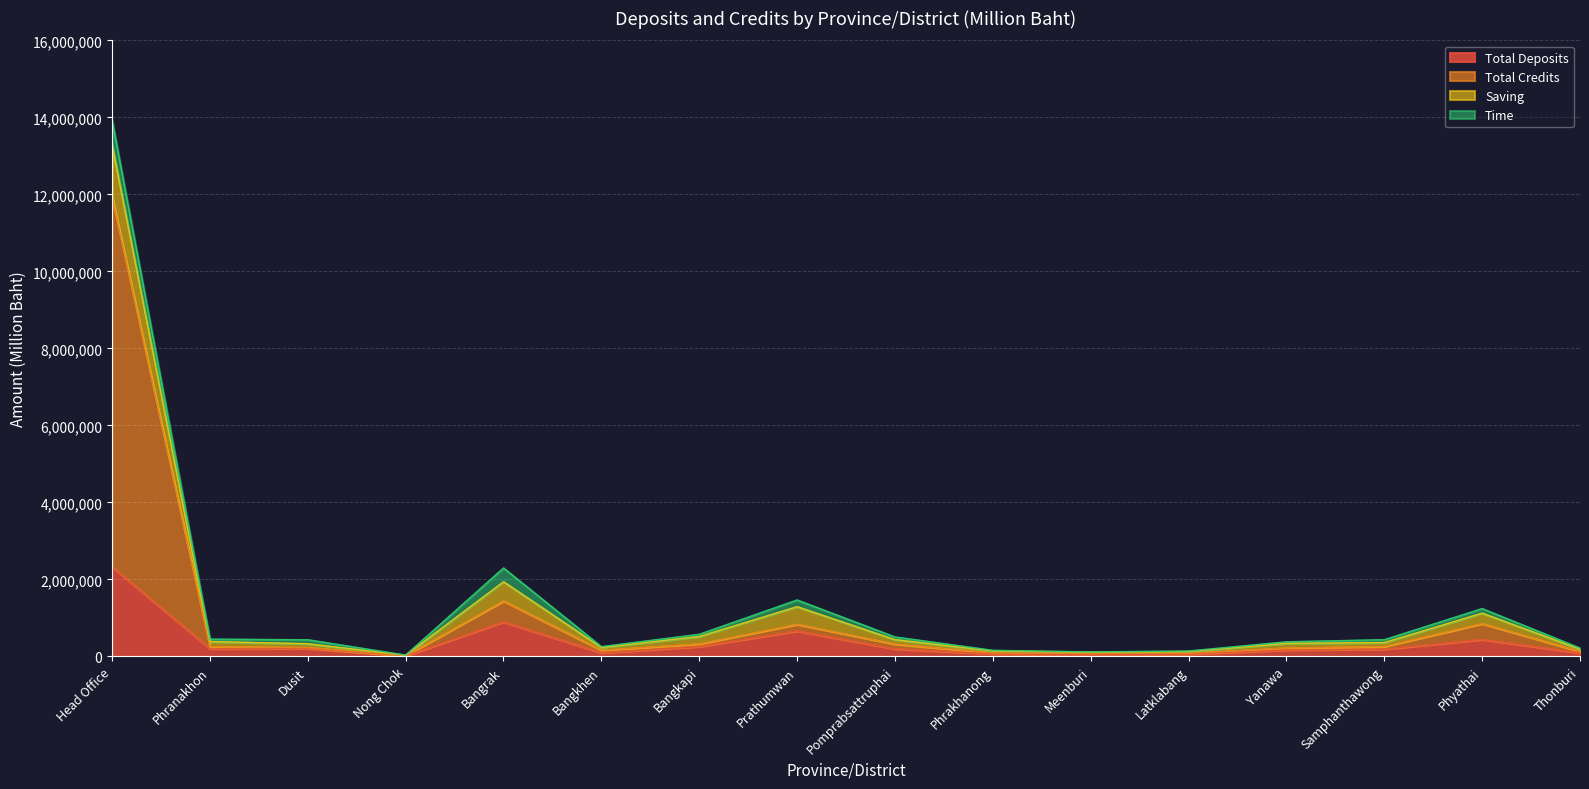

At which label is Total Deposits closest to 1171016?

Bangrak